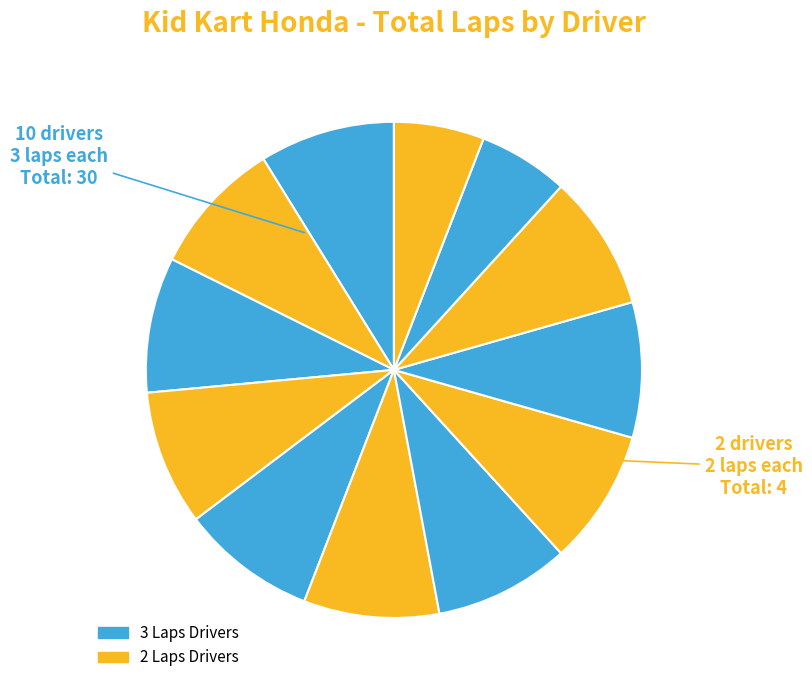

How many segments does this pie chart have?

12